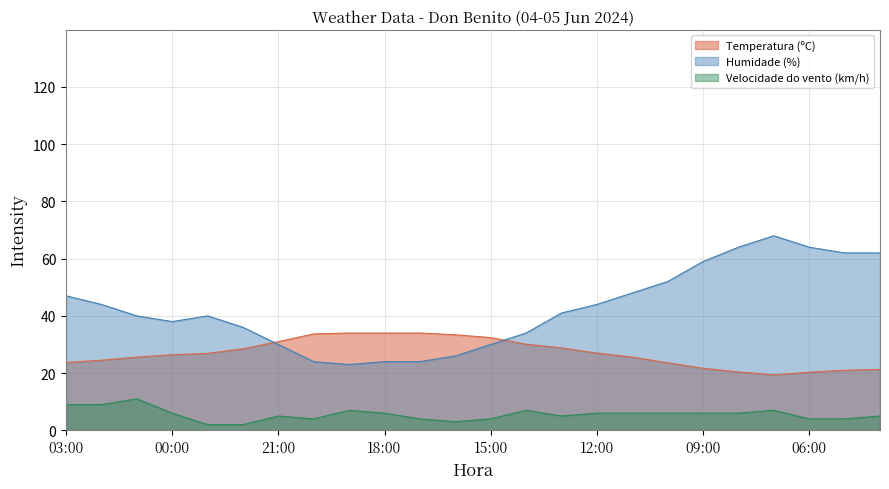

At which label does Temperatura (ºC) first exceed 26?

00:00